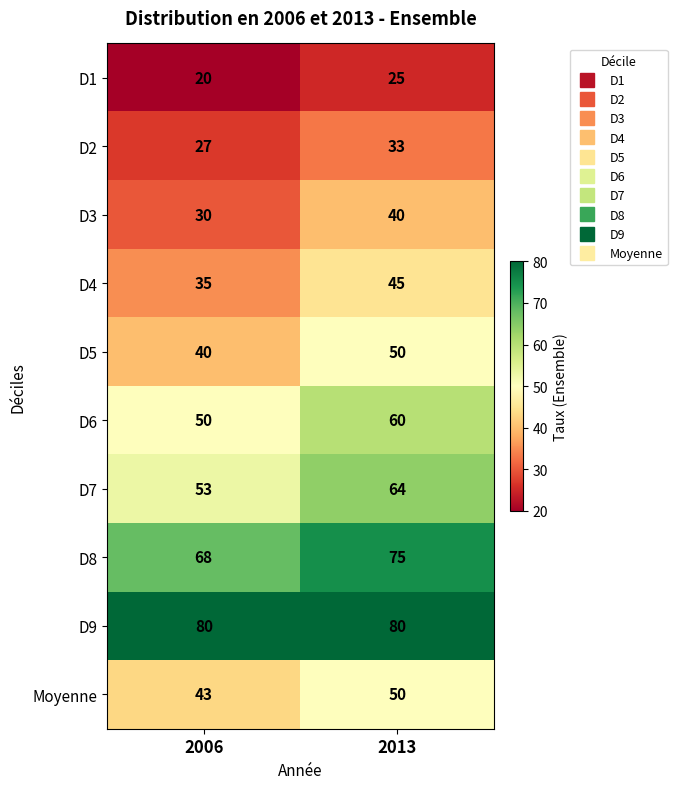

Which category has the lowest value across all series?

2006